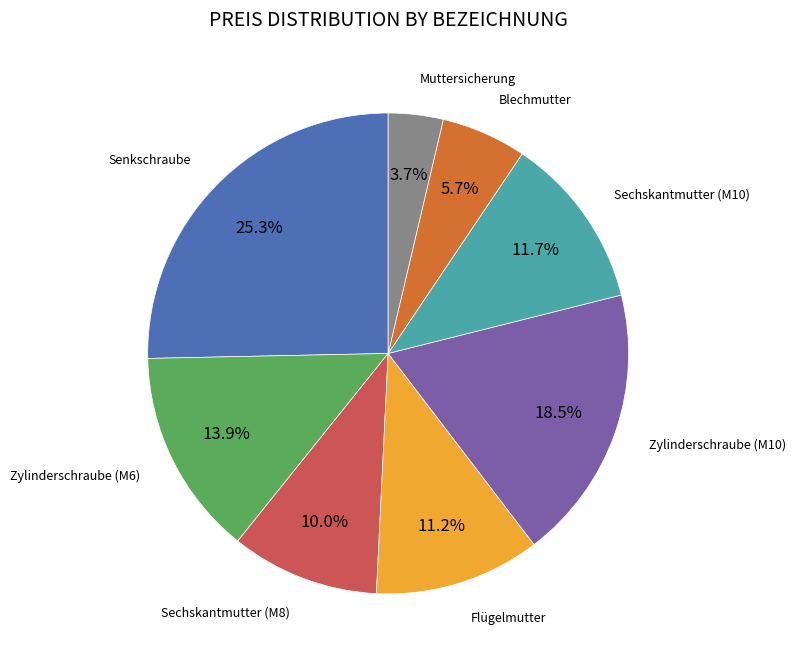

Between Sechskantmutter (M10) and Zylinderschraube (M10), which is larger?

Zylinderschraube (M10)